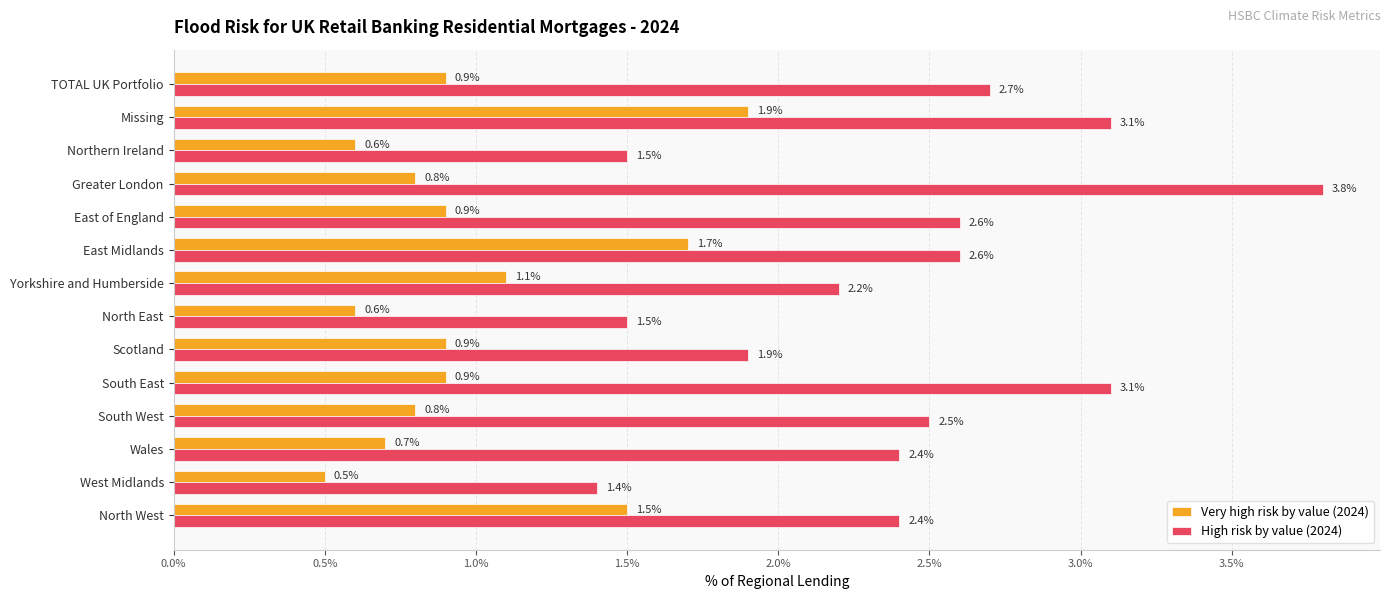

What are all the series names shown in the legend?

Very high risk by value (2024), High risk by value (2024)